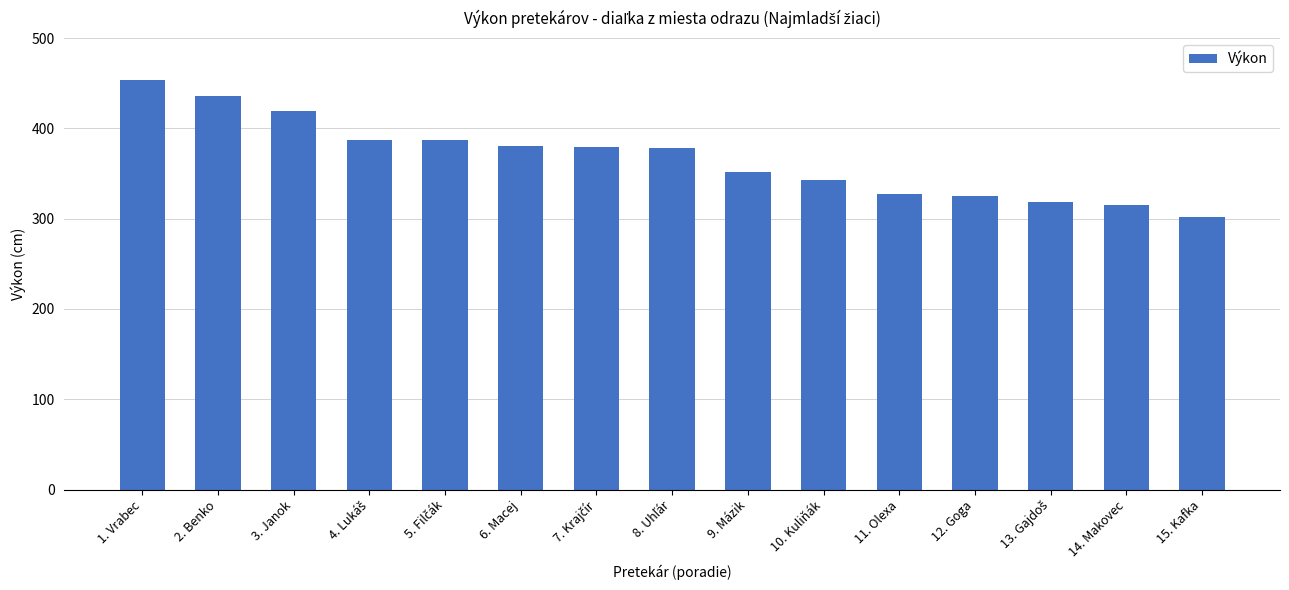

What value does the data have at 3. Janok, to the nearest 5?

420